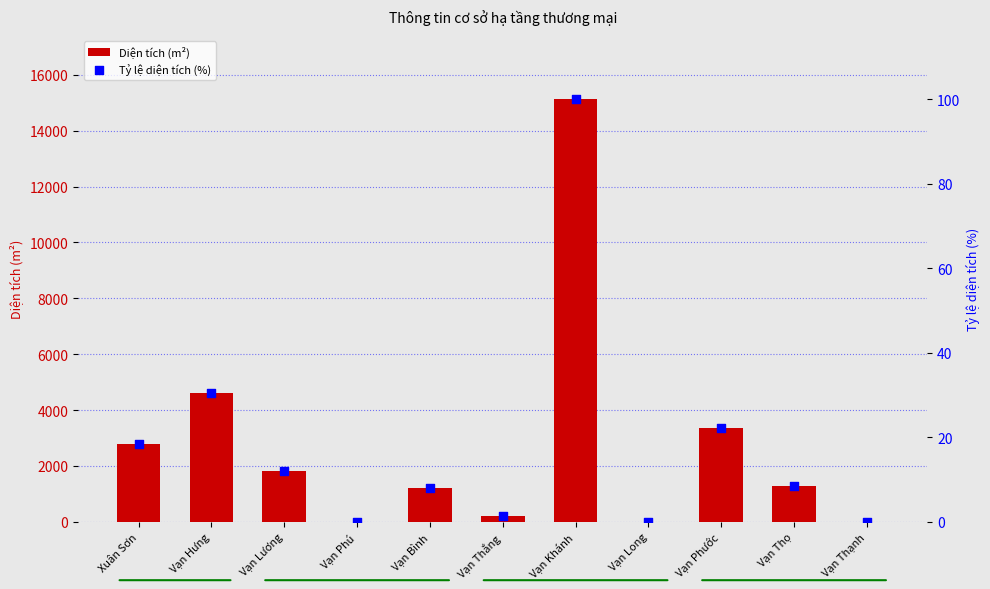

Which series has the largest Y range (max minus min)?

Diện tích (m²)